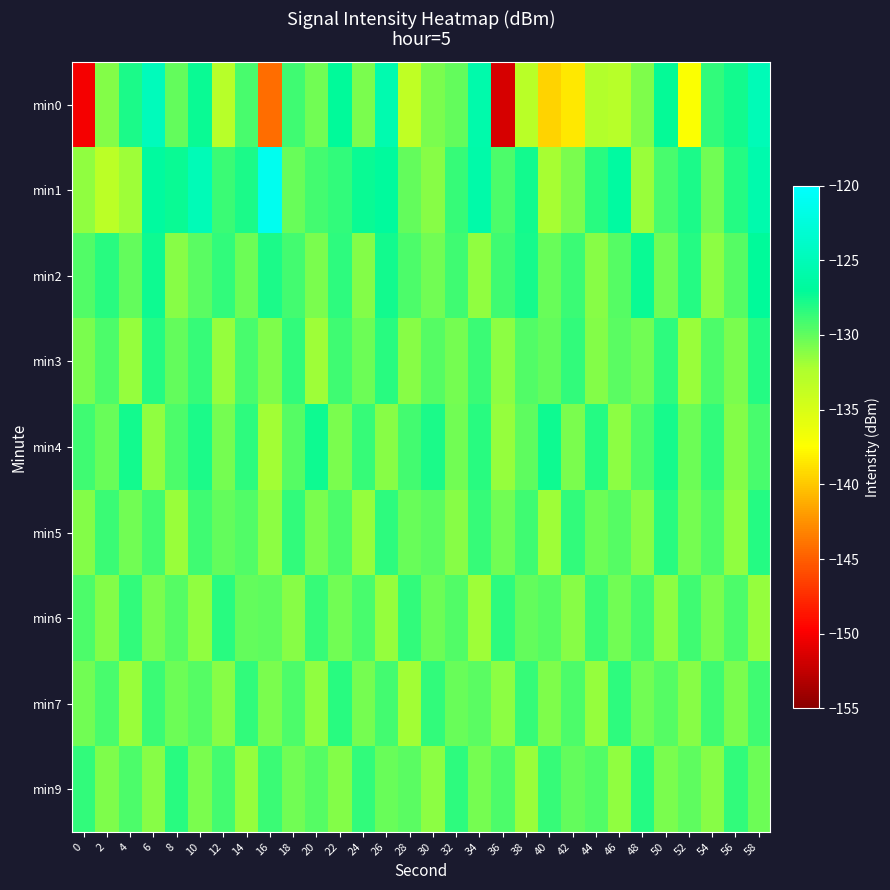

Reading left to right, list all the values displayed in this chart.

min0: 0=-150.1	2=-131.1	4=-127.9	6=-124.8	8=-130.1	10=-127.3	12=-132.9	14=-129.2	16=-144.3	18=-128.9	20=-130.5	22=-127.1	24=-130.8	26=-125.5	28=-133.5	30=-130.8	32=-130.1	34=-125.8	36=-151.5	38=-133.1	40=-139.5	42=-138.5	44=-132.7	46=-133.0	48=-130.8	50=-127.2	52=-137.3	54=-128.6	56=-127.5	58=-125.0
min1: 0=-131.4	2=-133.2	4=-131.9	6=-126.7	8=-127.3	10=-125.0	12=-128.8	14=-127.9	16=-121.1	18=-130.2	20=-129.1	22=-128.5	24=-127.3	26=-126.8	28=-130.1	30=-131.2	32=-128.7	34=-125.9	36=-129.4	38=-127.6	40=-132.1	42=-130.8	44=-128.3	46=-126.5	48=-131.7	50=-129.2	52=-127.8	54=-130.5	56=-128.1	58=-125.7
min2: 0=-129.5	2=-128.3	4=-130.1	6=-127.4	8=-131.2	10=-129.8	12=-128.6	14=-130.3	16=-127.9	18=-129.1	20=-130.7	22=-128.4	24=-131.0	26=-127.6	28=-129.3	30=-130.5	32=-128.9	34=-131.4	36=-129.0	38=-127.7	40=-130.2	42=-128.8	44=-131.1	46=-129.6	48=-127.3	50=-130.4	52=-128.2	54=-131.3	56=-129.7	58=-127.1
min3: 0=-130.8	2=-129.4	4=-131.6	6=-128.1	8=-130.0	10=-128.7	12=-131.5	14=-129.2	16=-130.9	18=-128.5	20=-131.8	22=-129.0	24=-130.3	26=-128.3	28=-131.1	30=-129.7	32=-130.6	34=-128.8	36=-131.3	38=-129.5	40=-130.1	42=-128.6	44=-131.0	46=-129.8	48=-130.4	50=-128.4	52=-131.7	54=-129.3	56=-130.7	58=-128.2
min4: 0=-128.9	2=-130.2	4=-127.6	6=-131.4	8=-129.3	10=-127.8	12=-130.6	14=-128.4	16=-131.9	18=-129.6	20=-127.5	22=-130.8	24=-128.7	26=-131.2	28=-129.1	30=-127.9	32=-130.5	34=-128.3	36=-131.6	38=-129.9	40=-127.4	42=-130.7	44=-128.1	46=-131.3	48=-129.4	50=-127.7	52=-130.3	54=-128.5	56=-131.0	58=-129.2
min5: 0=-131.0	2=-128.8	4=-130.4	6=-129.1	8=-131.7	10=-128.9	12=-130.1	14=-129.5	16=-131.3	18=-128.6	20=-130.7	22=-129.3	24=-131.5	26=-128.4	28=-130.2	30=-129.8	32=-131.1	34=-128.7	36=-130.5	38=-129.0	40=-131.8	42=-128.5	44=-130.3	46=-129.6	48=-131.2	50=-128.3	52=-130.6	54=-129.4	56=-131.4	58=-128.2
min6: 0=-129.3	2=-131.0	4=-128.5	6=-130.8	8=-129.6	10=-131.4	12=-128.3	14=-130.1	16=-129.9	18=-131.2	20=-128.7	22=-130.4	24=-129.2	26=-131.6	28=-128.6	30=-130.3	32=-129.5	34=-131.8	36=-128.4	38=-130.0	40=-129.7	42=-131.1	44=-128.8	46=-130.5	48=-129.1	50=-131.3	52=-128.9	54=-130.7	56=-129.4	58=-131.5
min7: 0=-130.5	2=-129.2	4=-131.7	6=-128.8	8=-130.3	10=-129.7	12=-131.1	14=-128.6	16=-130.8	18=-129.4	20=-131.4	22=-128.3	24=-130.6	26=-129.1	28=-131.9	30=-128.5	32=-130.2	34=-129.8	36=-131.3	38=-128.7	40=-130.9	42=-129.3	44=-131.6	46=-128.4	48=-130.4	50=-129.6	52=-131.2	54=-128.9	56=-130.7	58=-129.0
min9: 0=-128.6	2=-130.9	4=-129.4	6=-131.2	8=-128.3	10=-130.7	12=-129.1	14=-131.5	16=-128.8	18=-130.4	20=-129.6	22=-131.0	24=-128.5	26=-130.2	28=-129.8	30=-131.3	32=-128.4	34=-130.6	36=-129.3	38=-131.7	40=-128.7	42=-130.1	44=-129.5	46=-131.4	48=-128.2	50=-130.8	52=-129.9	54=-131.1	56=-128.6	58=-130.3